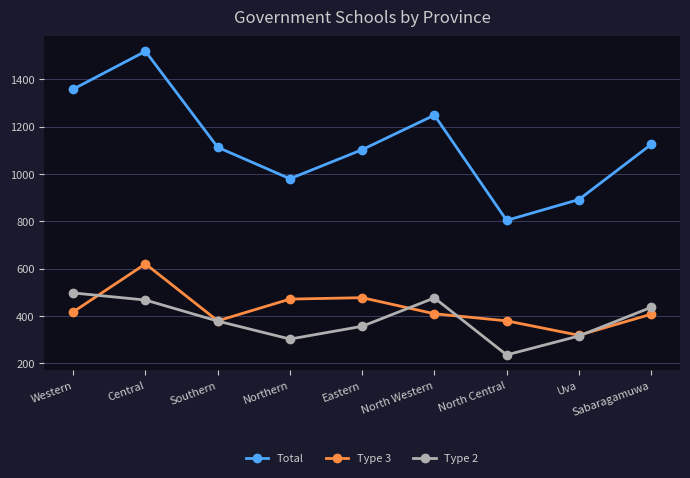

True or false: Total and Type 2 intersect in this chart.

False